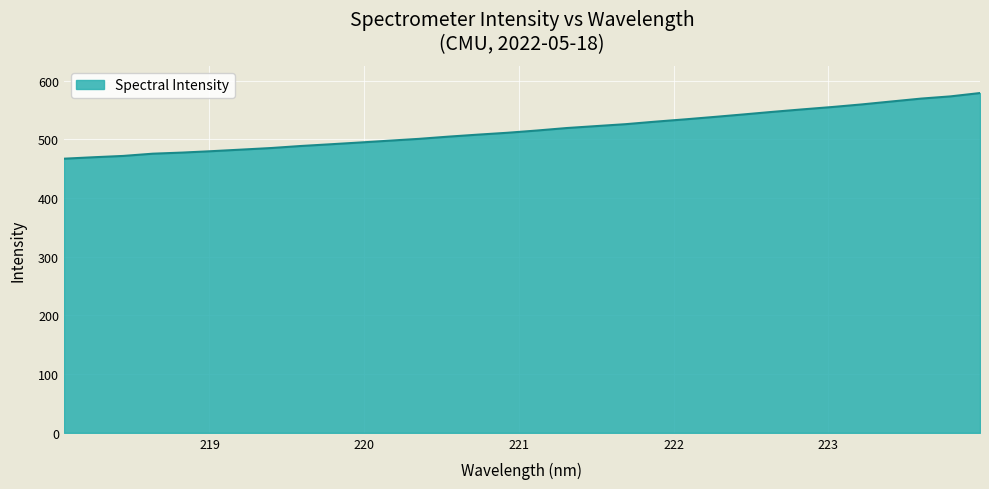

What is the greatest value displayed?

578.7